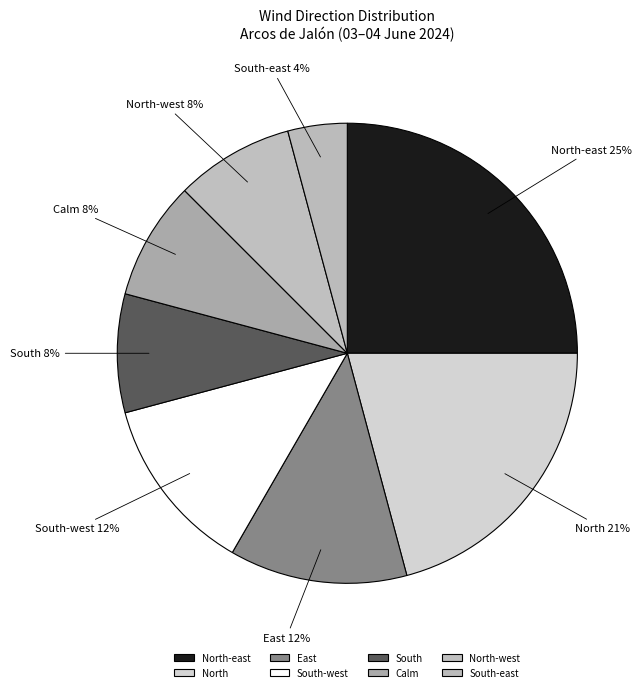

Between North-east and North, which is larger?

North-east